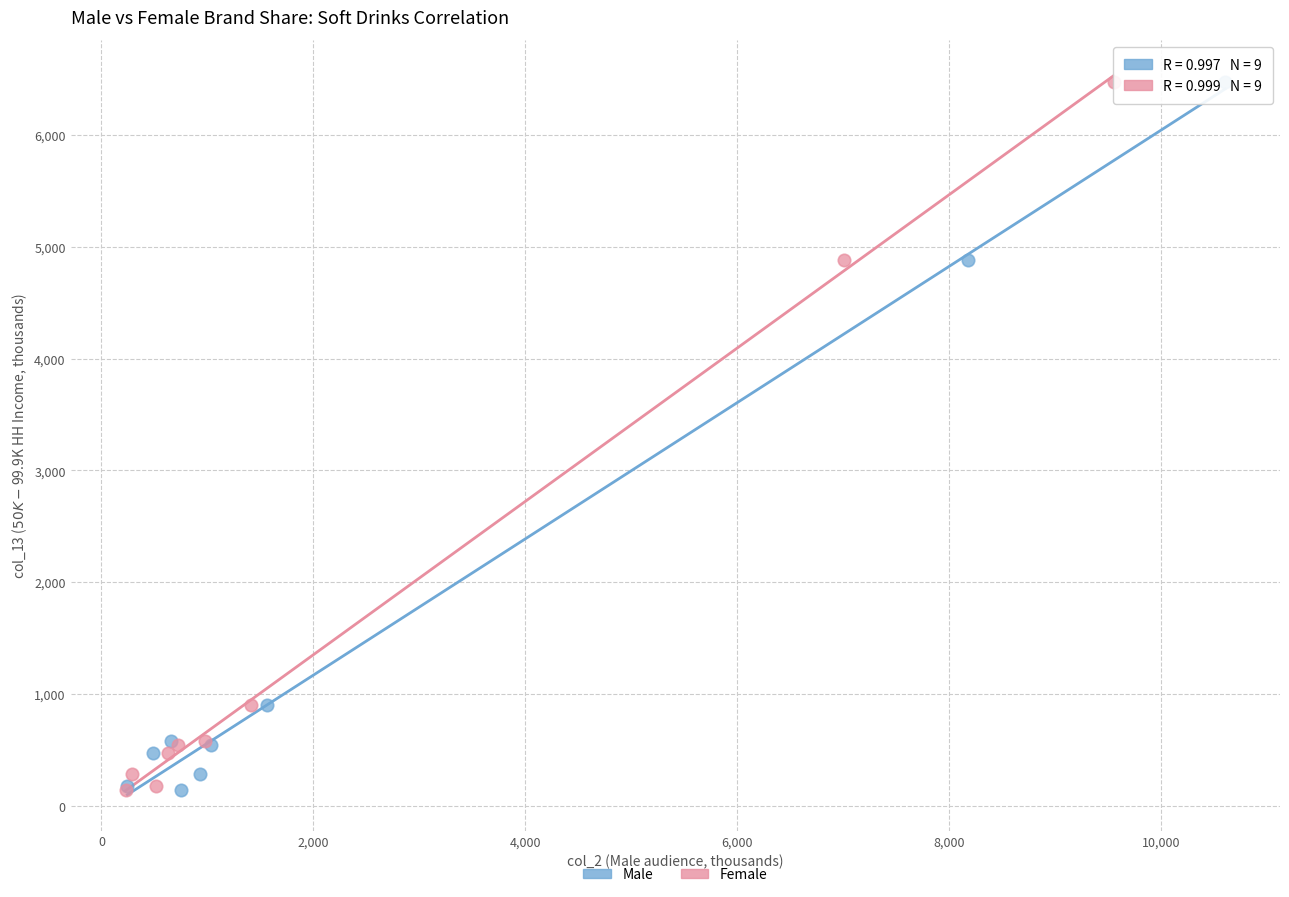

What are all the series names shown in the legend?

Male, Female